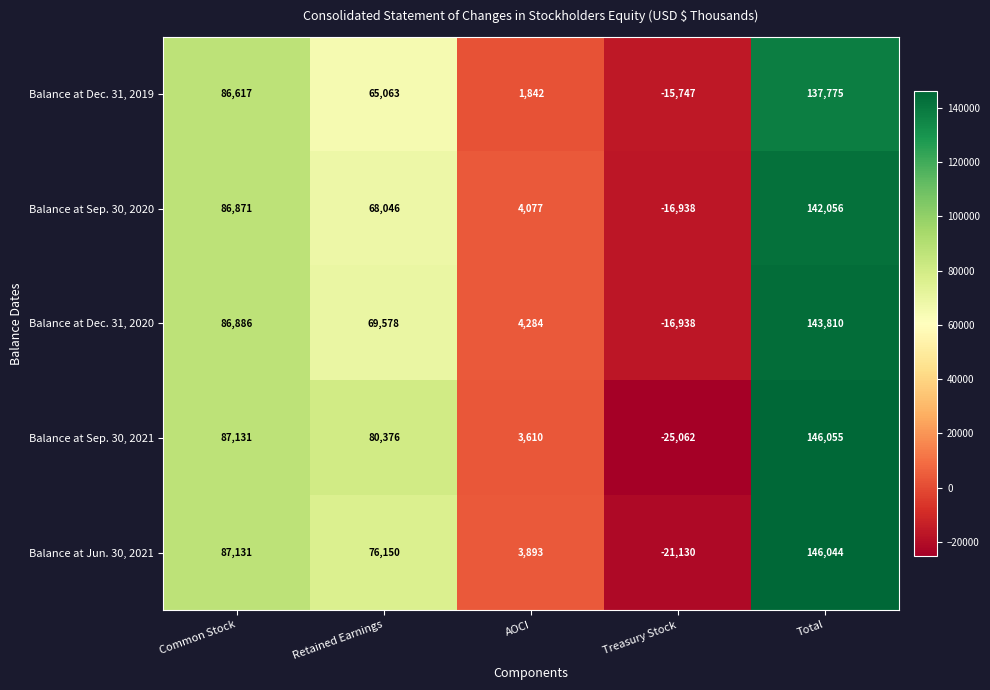

At which label is Balance at Jun. 30, 2021 closest to 62457?

Retained Earnings